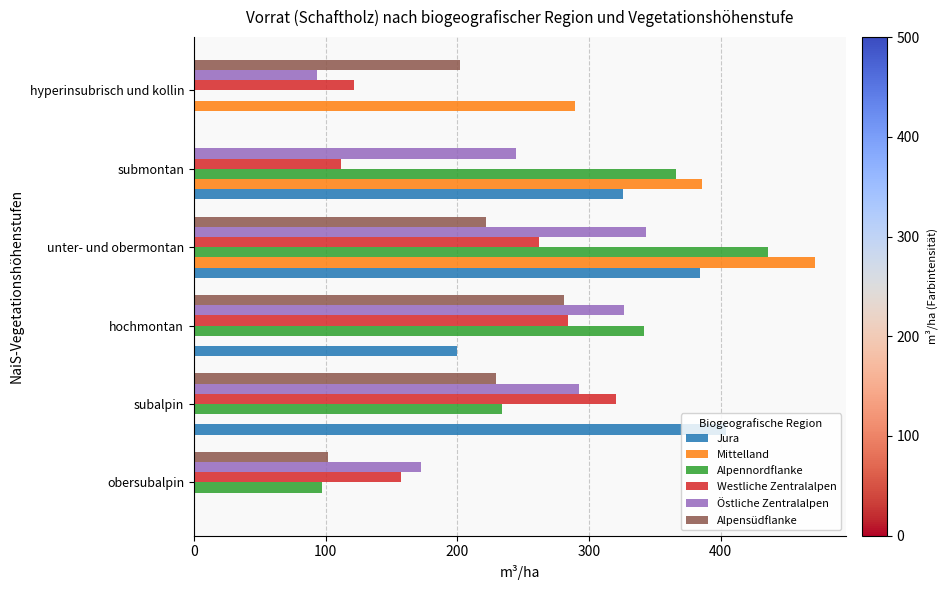

At which category does the chart reach its peak across all series?

unter- und obermontan